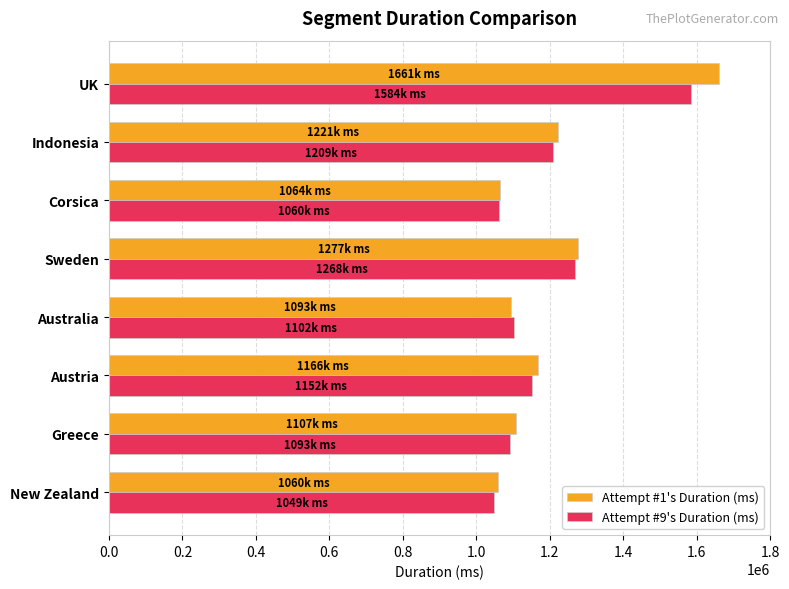

What is the difference between the second highest and minimum values in the Attempt #1's Duration (ms) series?

217090